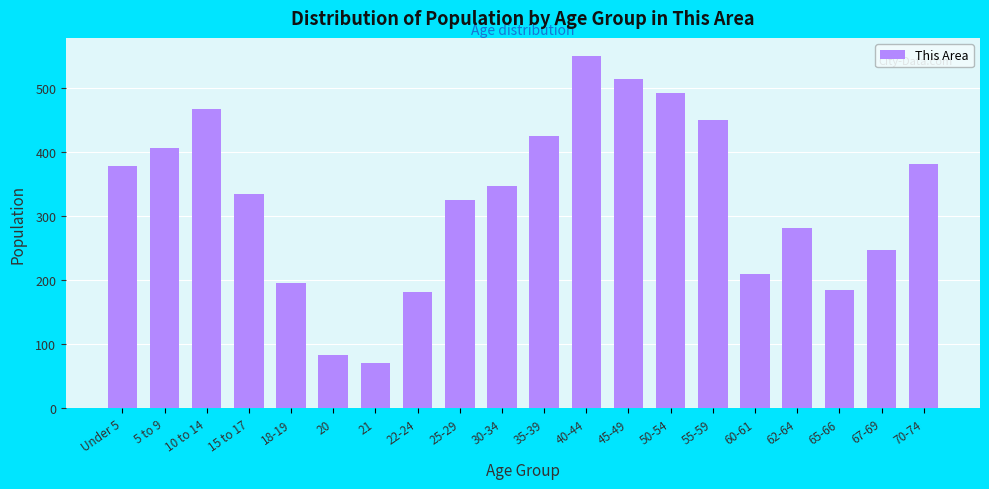

Reading left to right, extract all data points from this chart.

378	407	467	335	195	83	70	182	326	347	425	551	515	493	450	210	281	185	248	381